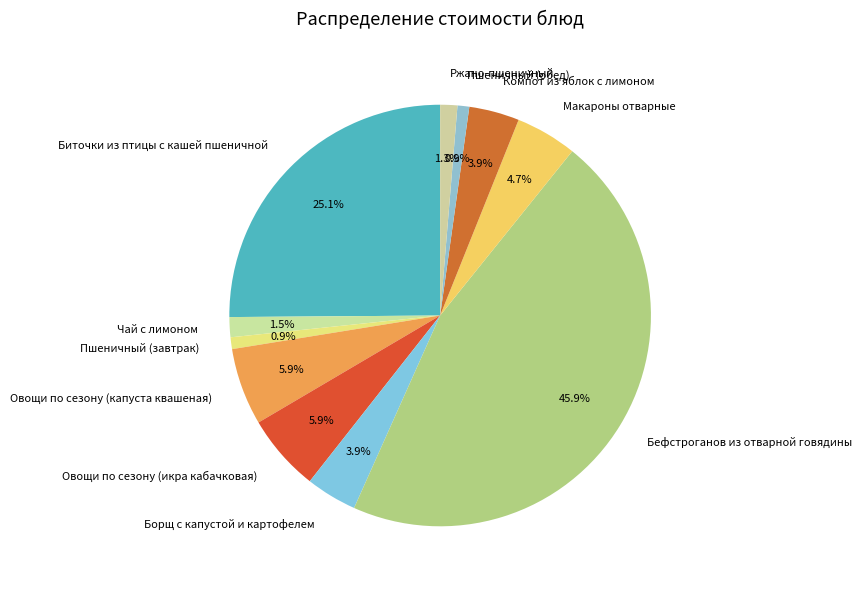

Approximately how many times larger is the value at Чай с лимоном compared to Борщ с капустой и картофелем?

0.4